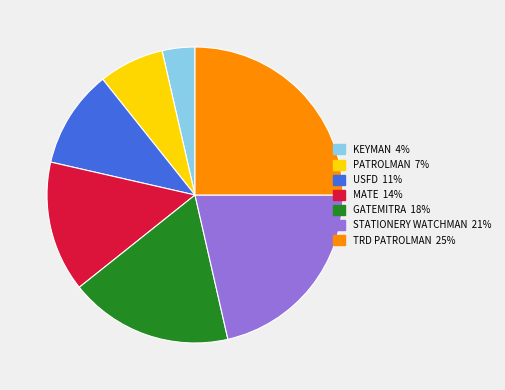

Is there any slice that represents more than half of the pie?

No